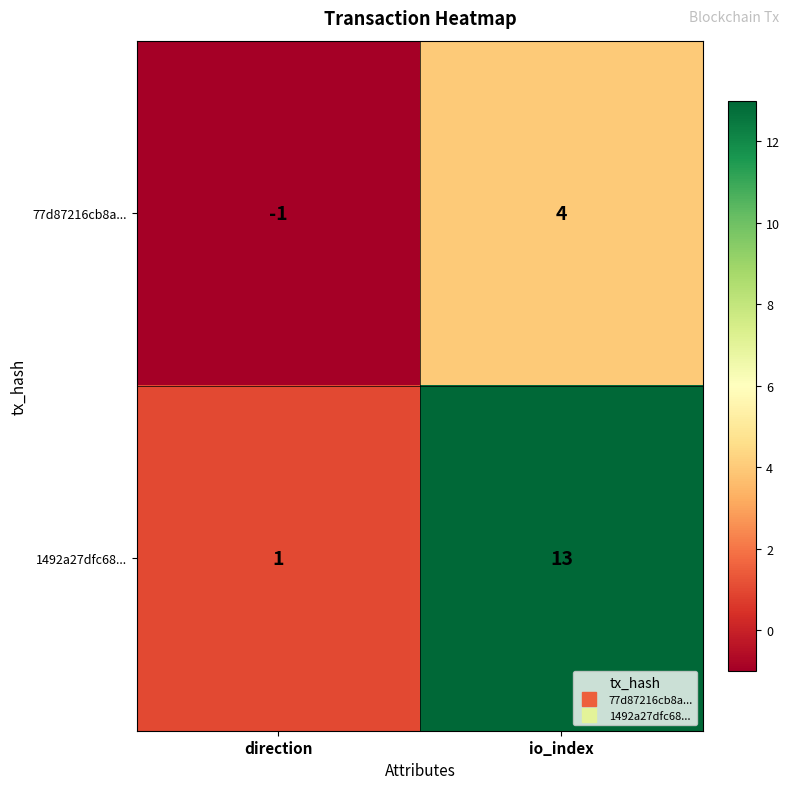

The value of 1492a27dfc68... at io_index is 23. True or false?

False